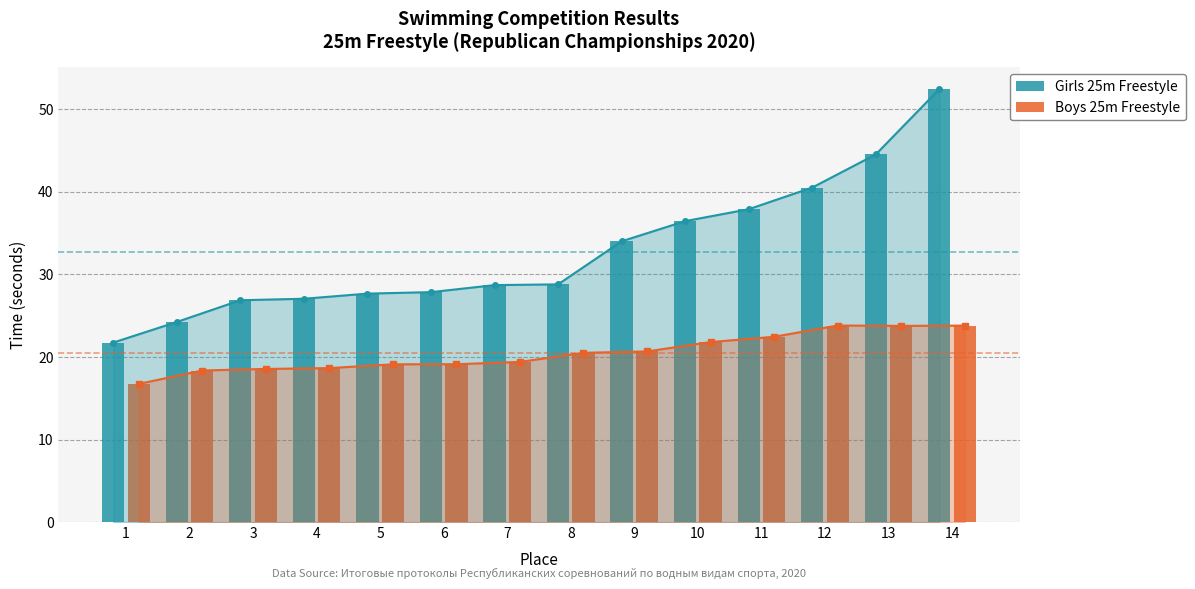

Read the Girls 25m Freestyle value at 6.

27.9